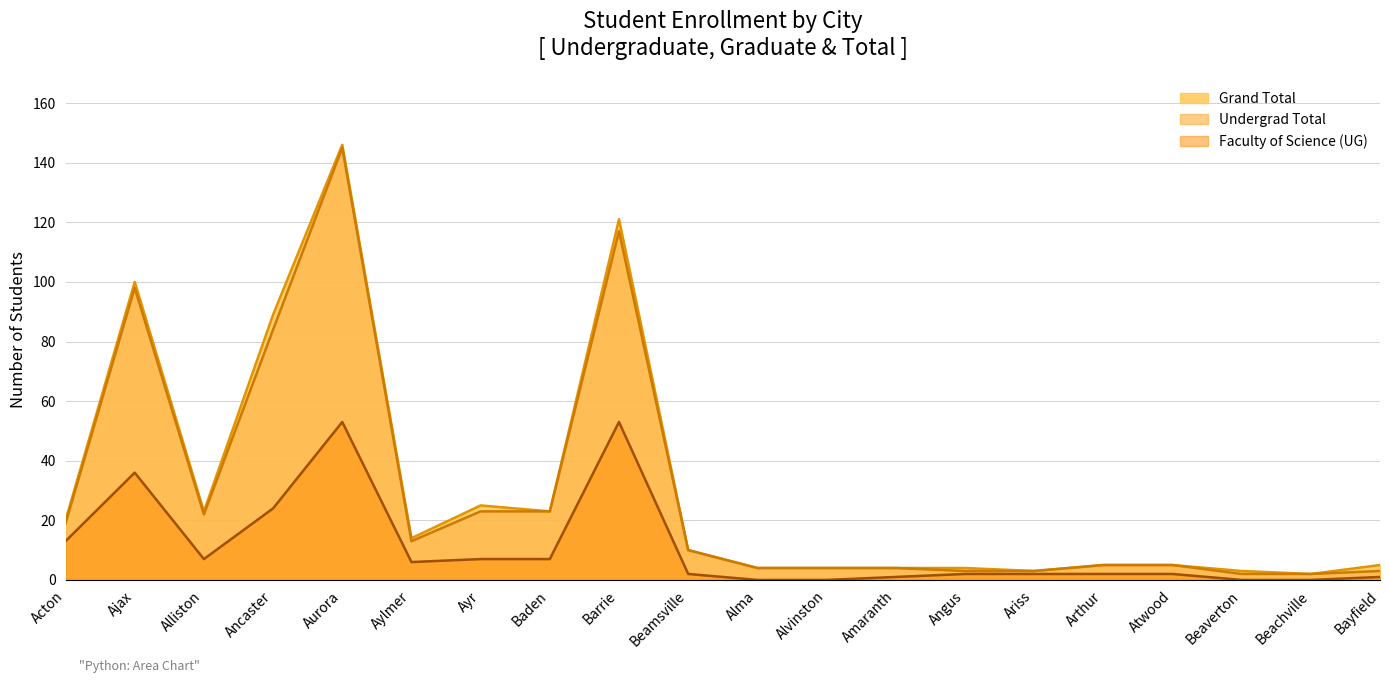

Between Beamsville and Alma, which series saw the biggest shift?

Grand Total